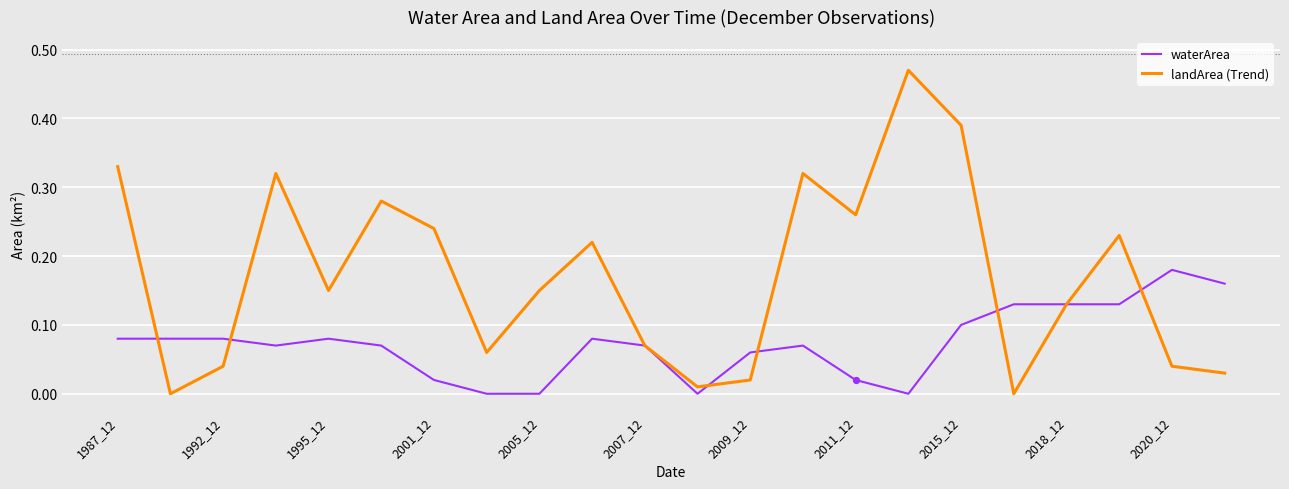

Which series has the largest total across all categories?

landArea (Trend)